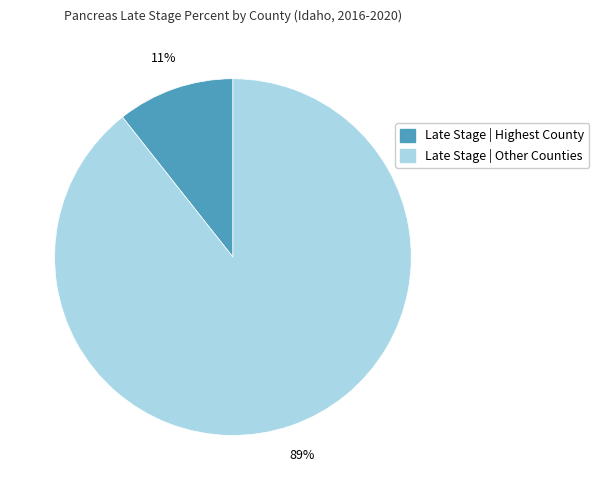

Is there any slice that represents more than half of the pie?

Yes